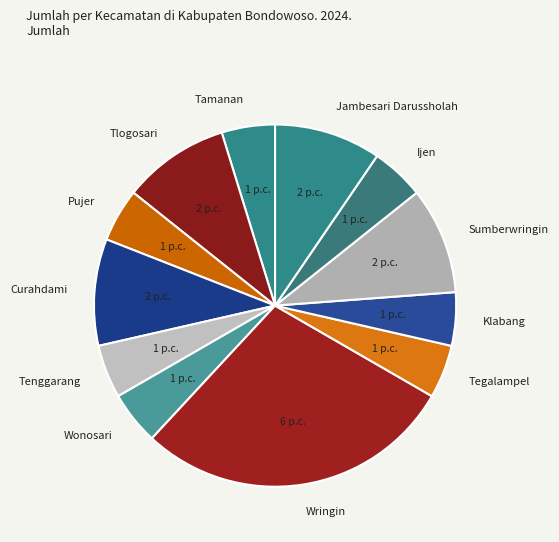

Does Tamanan account for over 50% of the chart?

No